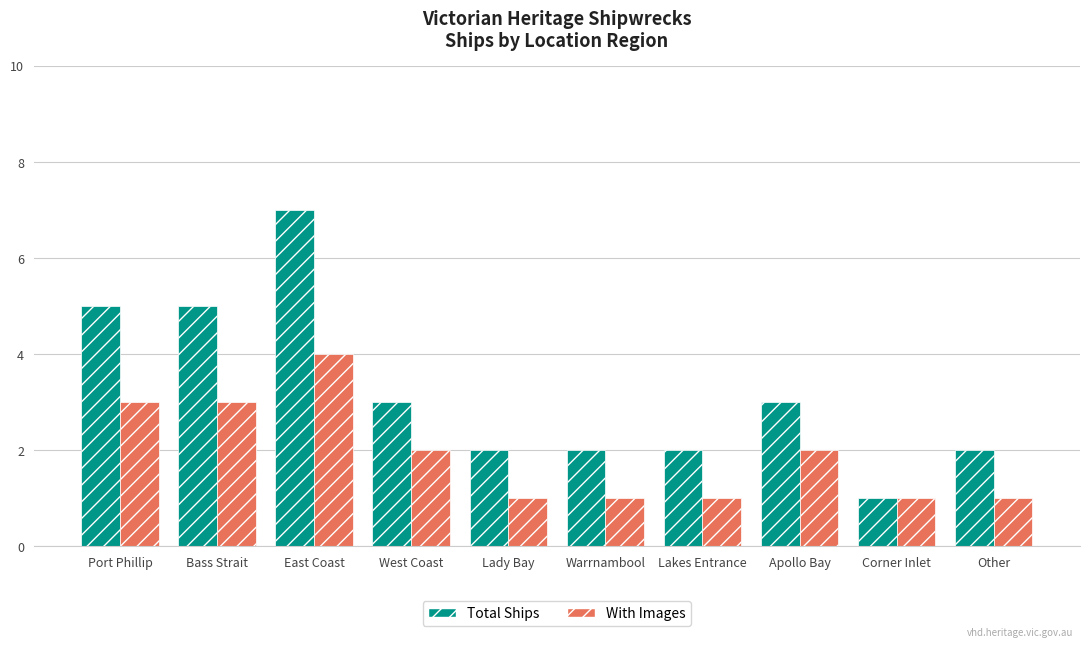

Rank the series by their maximum value, from lowest to highest.

With Images, Total Ships